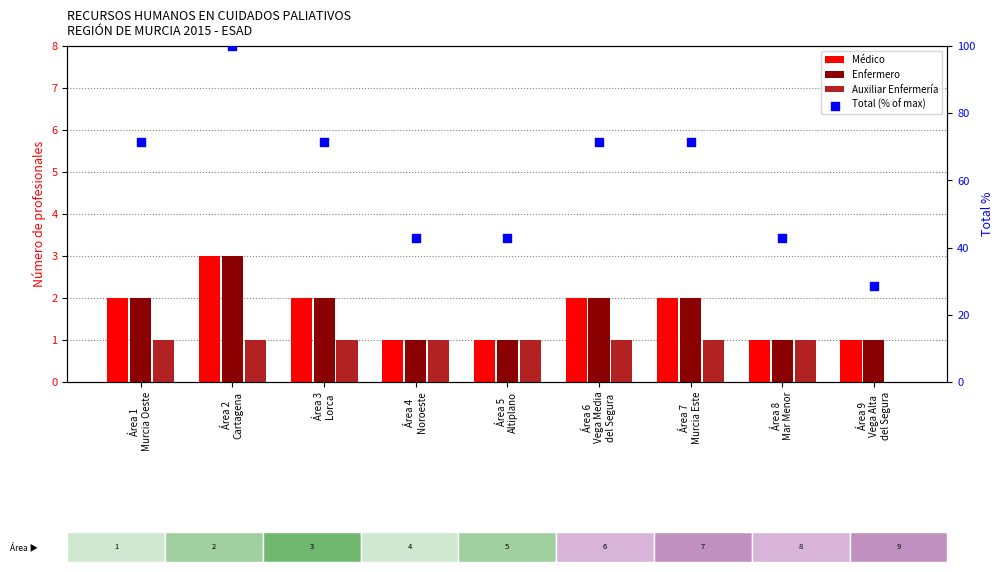

At how many categories does at least one series exceed 33?

8